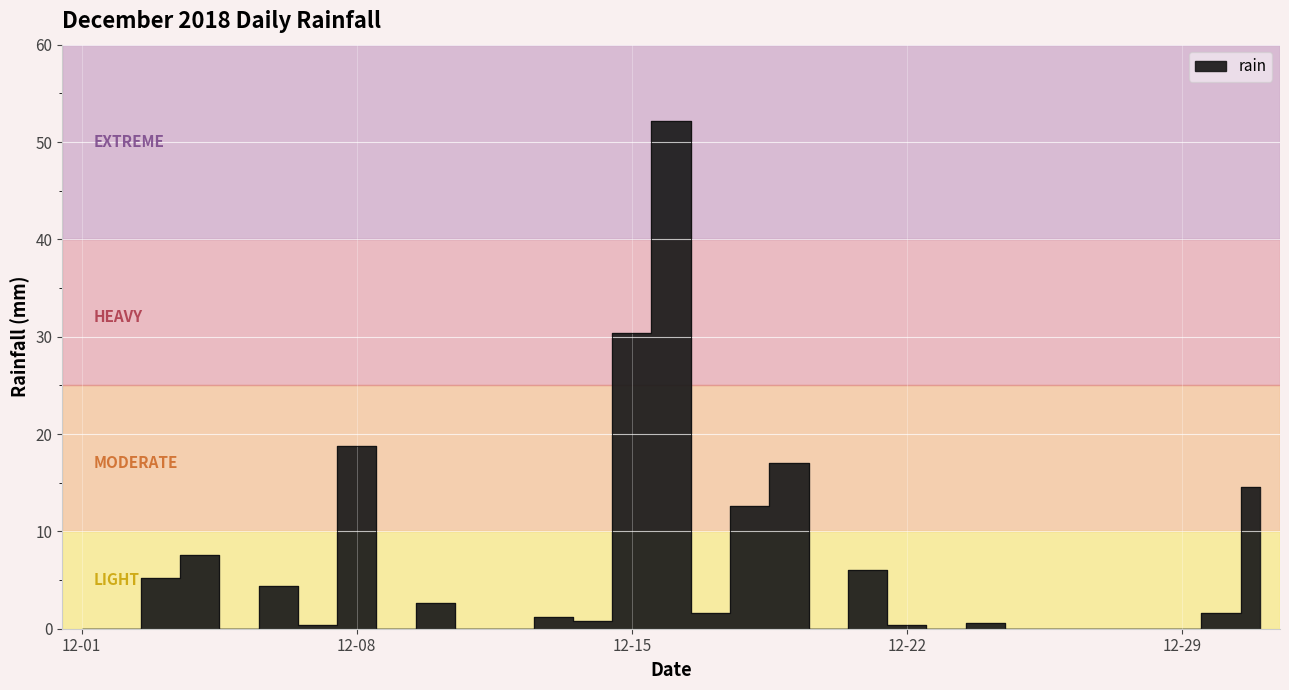

What is the greatest value displayed?

52.2